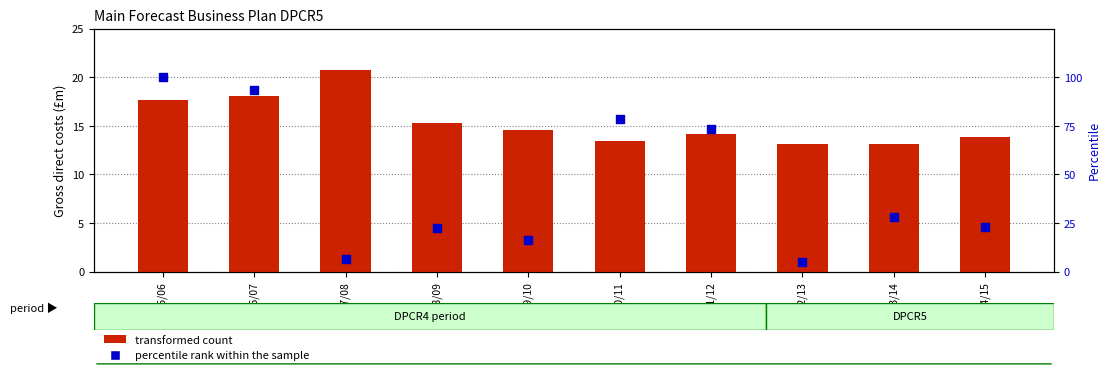

Which series reaches the maximum Y coordinate?

percentile rank within the sample